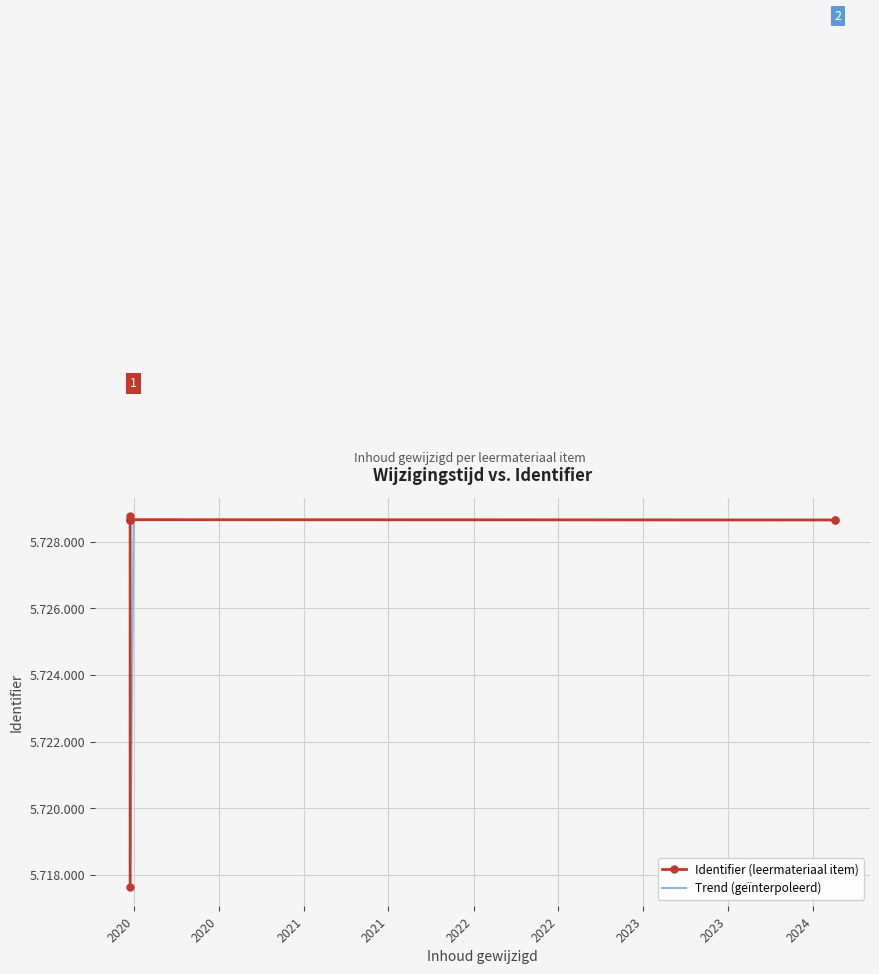

At which category does the chart reach its minimum across all series?

2019-12-23 09:06:36